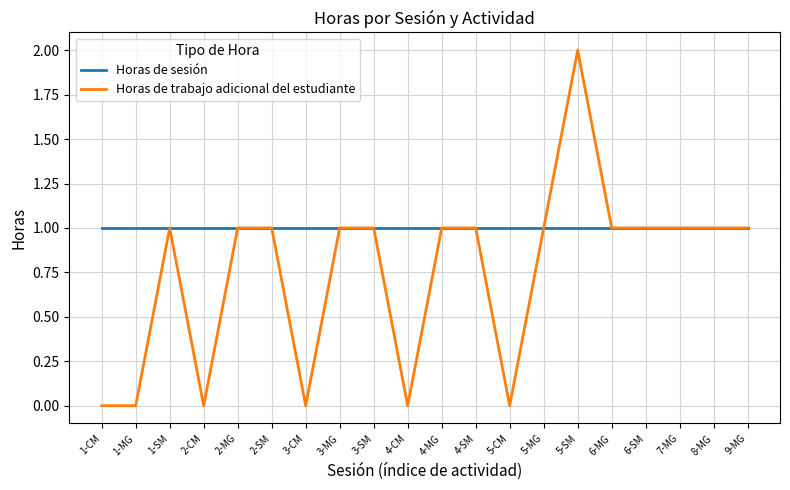

What position from the left is 6-SM?

17